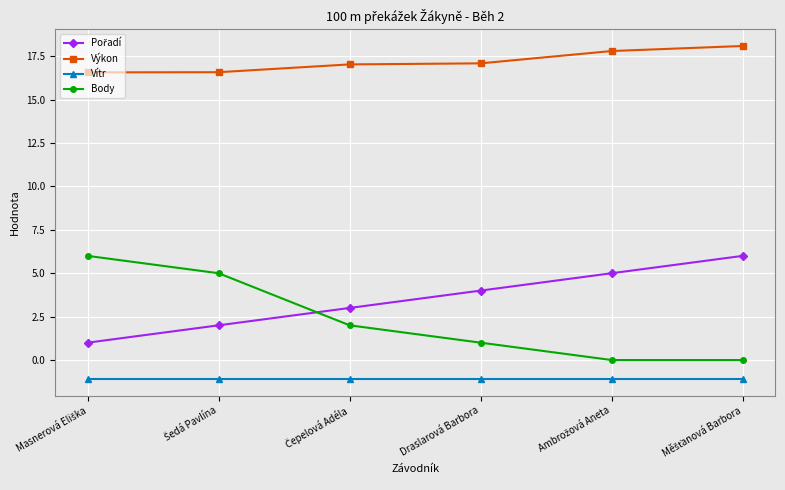

What is the smallest value displayed?

-1.1